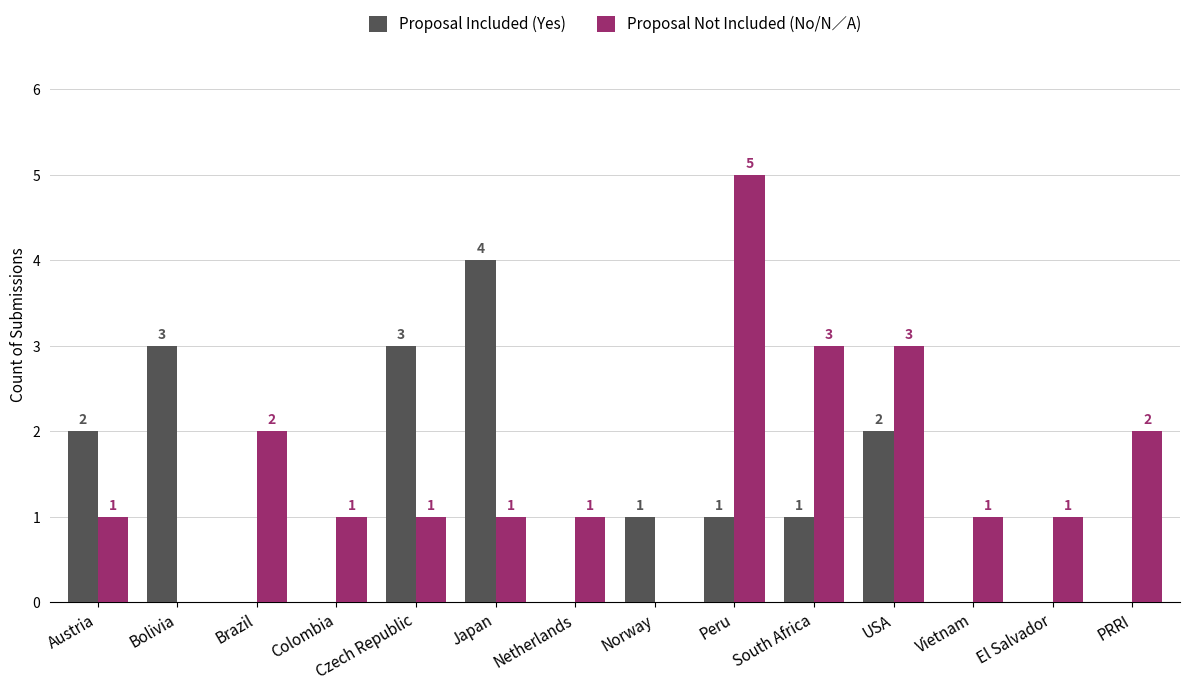

Which category has the highest value across all series?

Peru